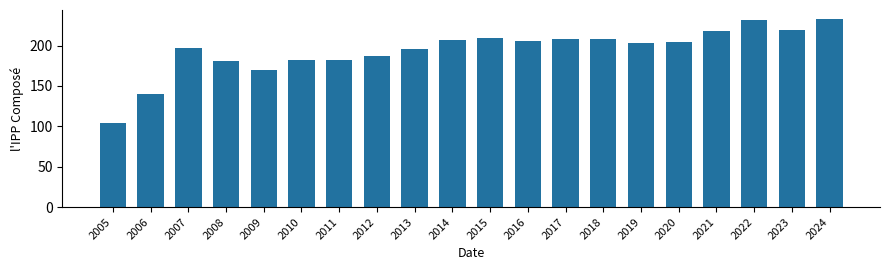

What is the minimum value shown in the chart?

104.2